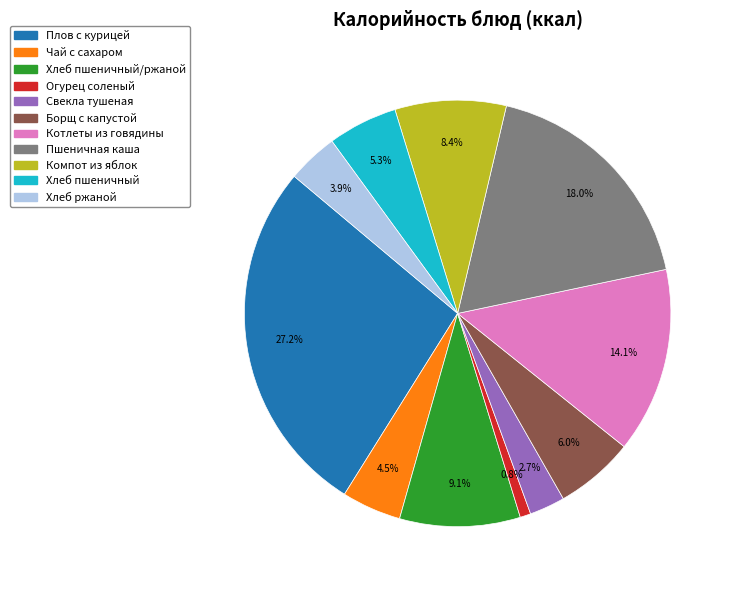

What is the largest slice in the pie chart?

Плов с курицей